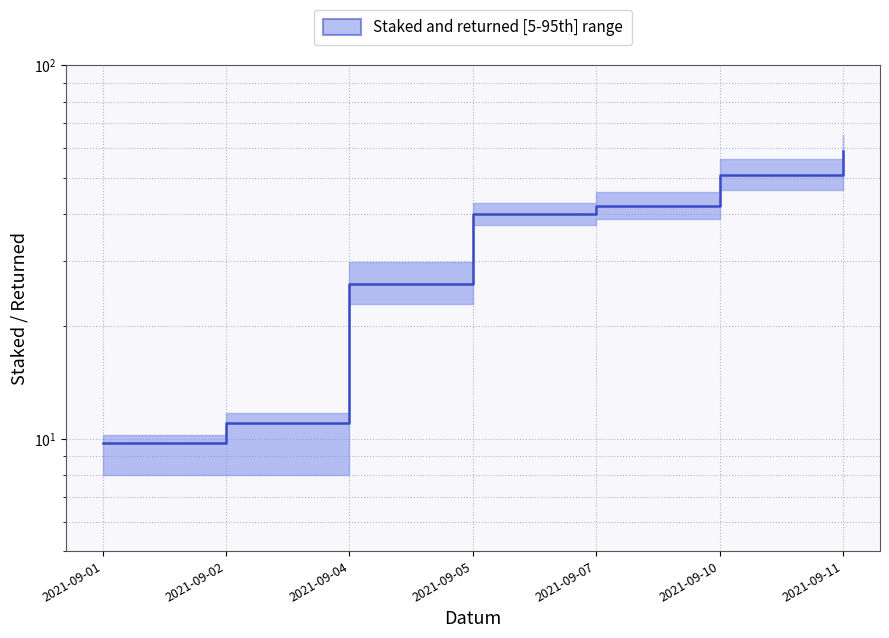

Rank the categories by value from lowest to highest.

2021-09-01, 2021-09-02, 2021-09-04, 2021-09-05, 2021-09-07, 2021-09-10, 2021-09-11